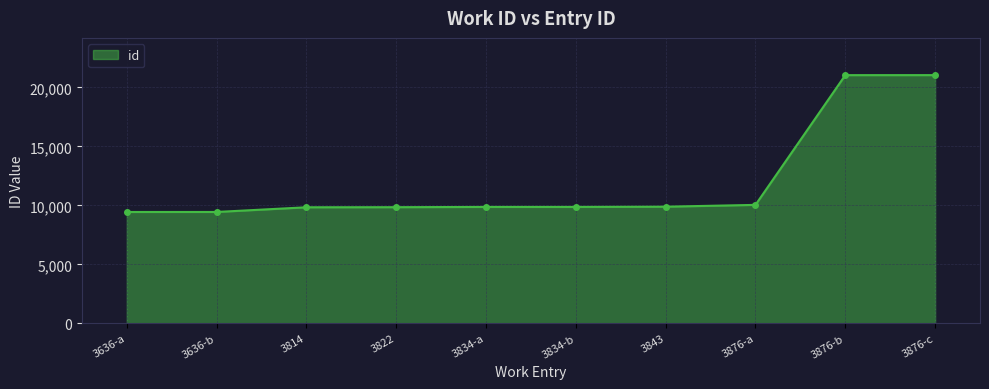

What is the difference between the maximum and second lowest values?

11599